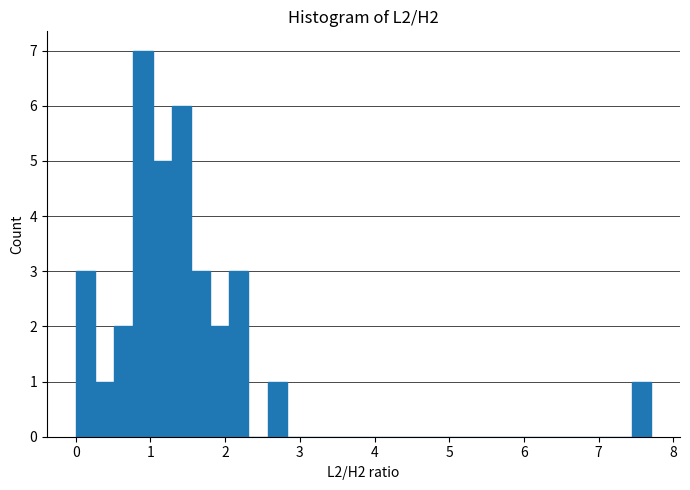

Around what value on the x-axis is the tallest bar? Give the approximate position of its centre, as read against the axis.

0.9